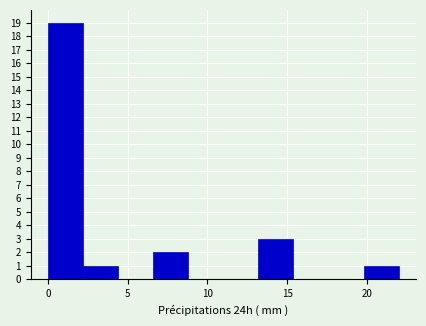

How tall is the bar that spans 0.0 to 2.2 on the x-axis? Neither the bar edges nor the heights are printed on the chart, so give them approximately, as read against the axes.

19